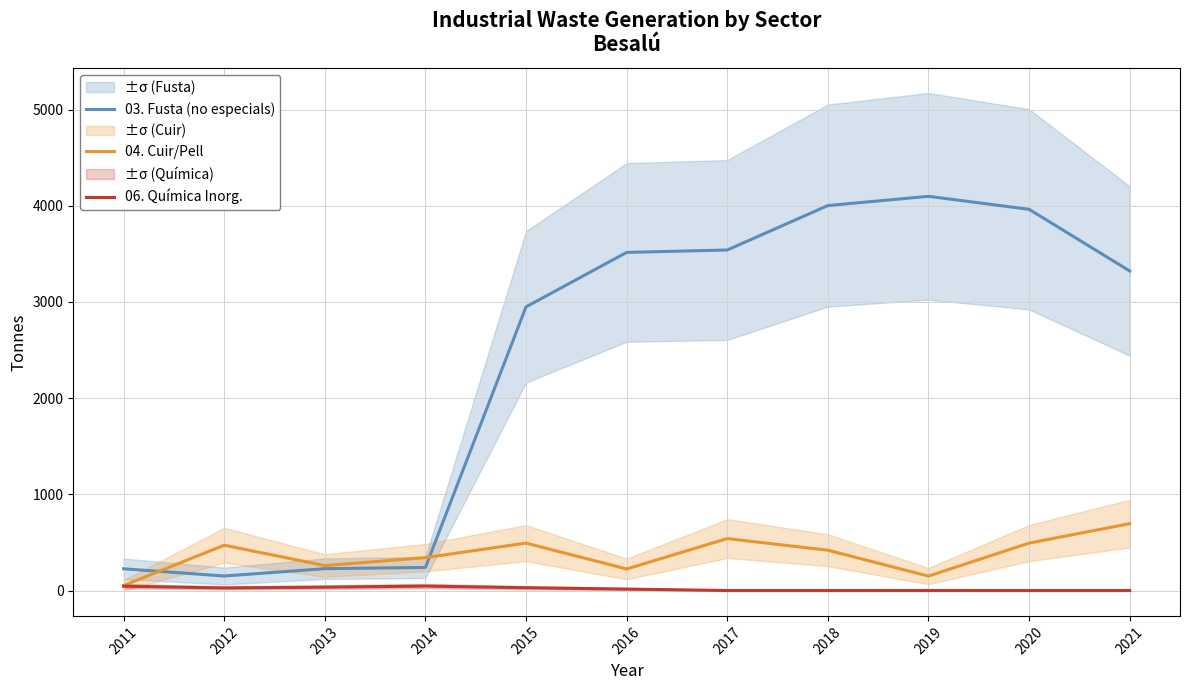

Rank the series by their average value, from lowest to highest.

06. Química Inorg., 04. Cuir/Pell, 03. Fusta (no especials)